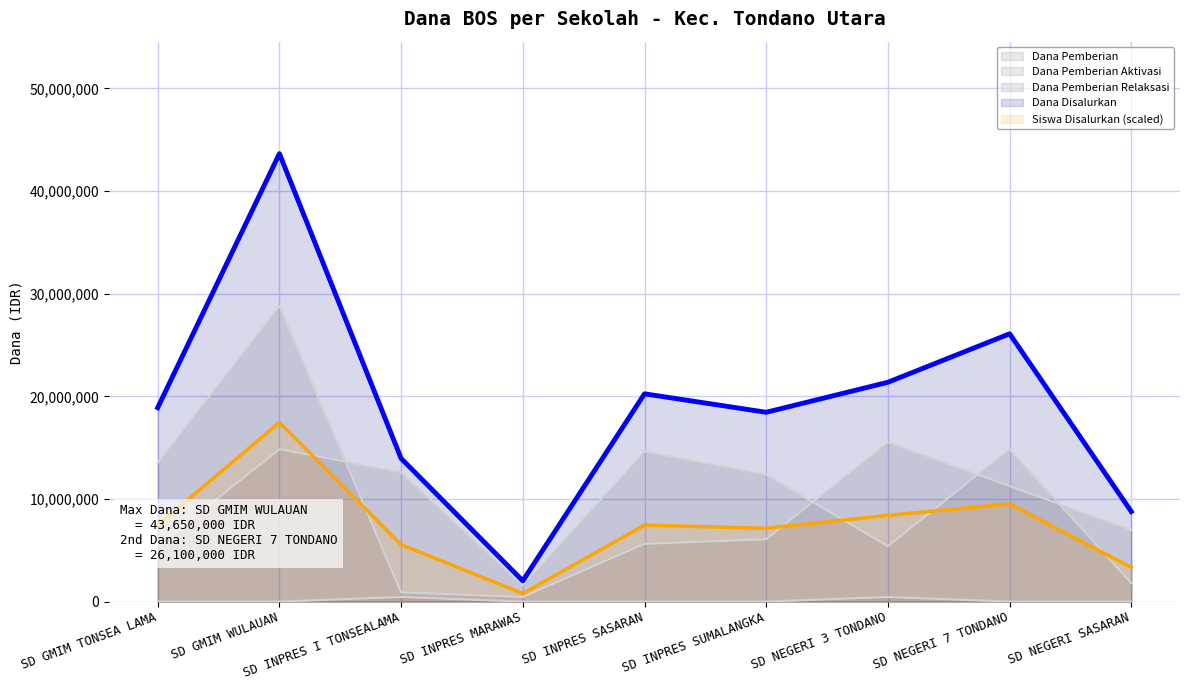

In Dana Disalurkan, how many points are higher than both neighbors (excluding endpoints)?

3